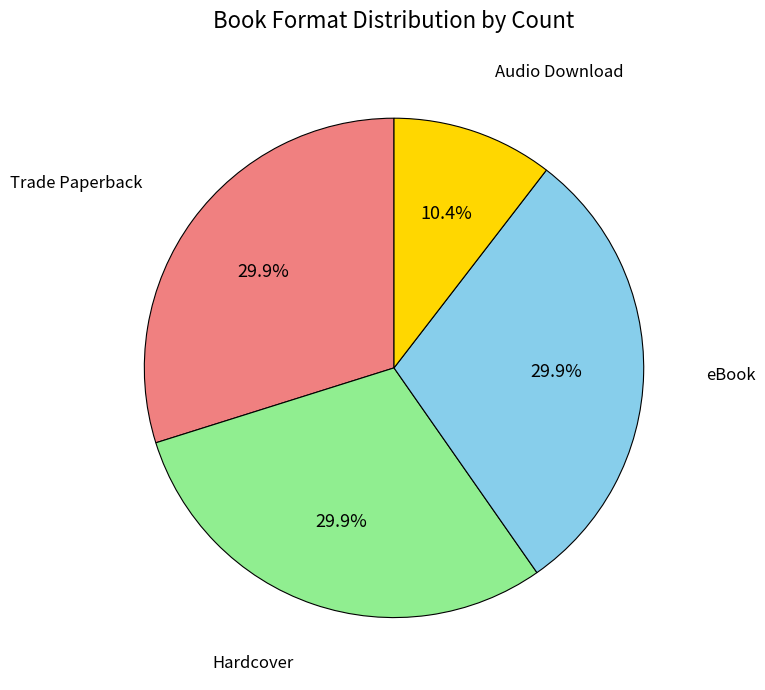

Is there a majority slice in this chart?

No